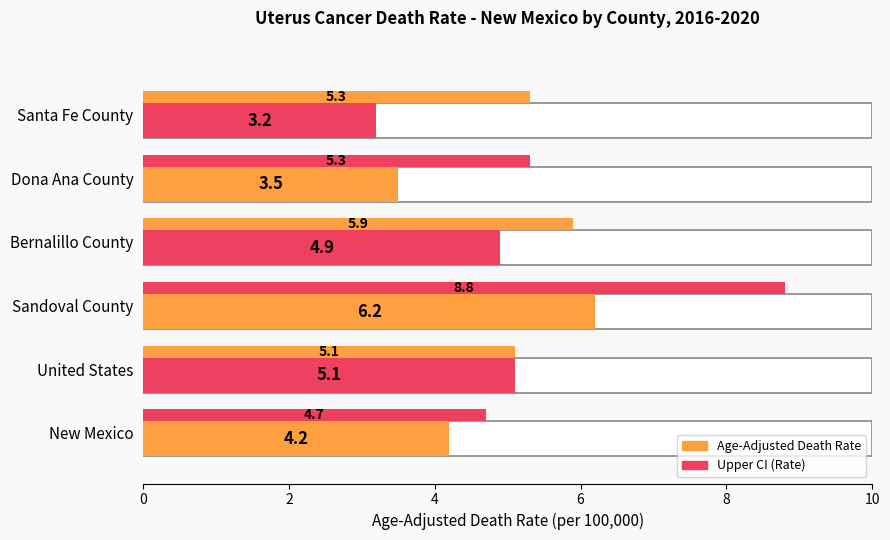

Is the value of Upper CI at New Mexico greater than the value of Age-Adjusted Death Rate at Sandoval County?

No